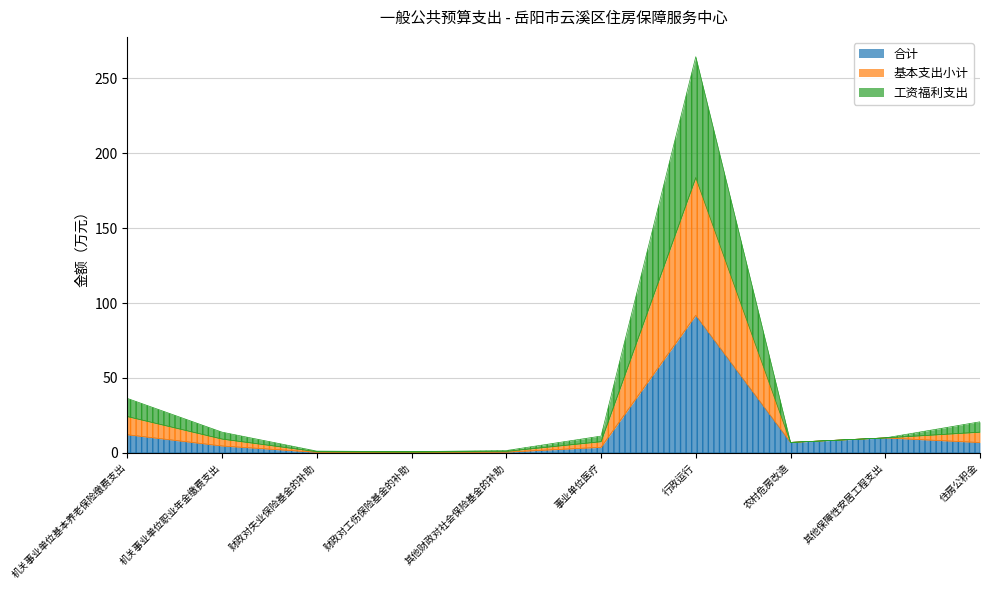

What is the average value of the 工资福利支出 series?

10.9